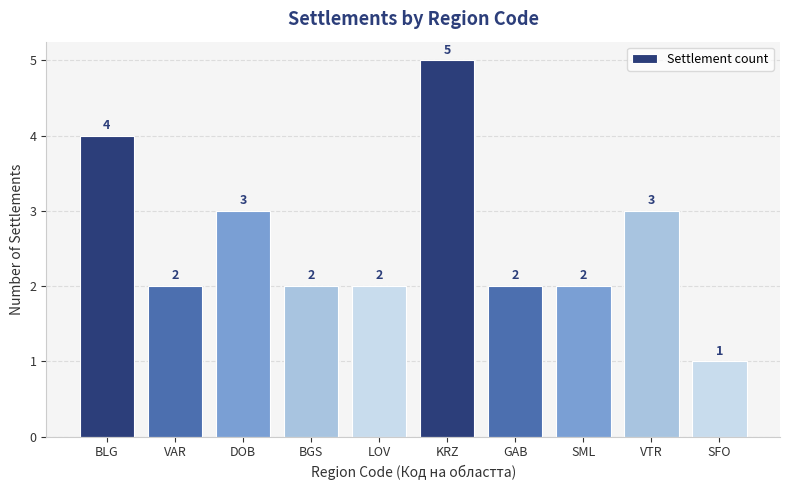

What is the difference between the maximum and minimum values?

4